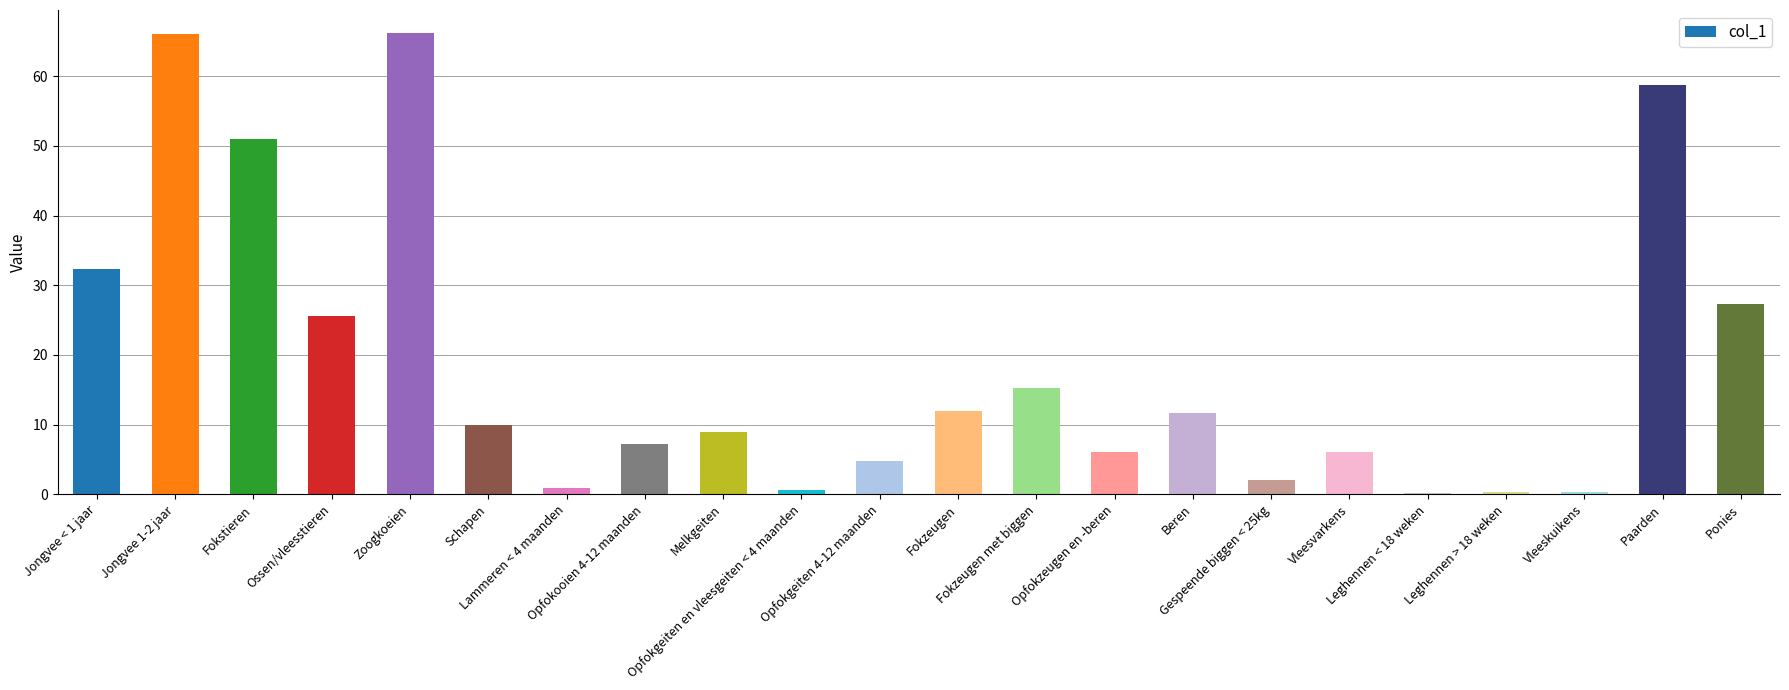

What is the maximum value shown in the chart?

66.2